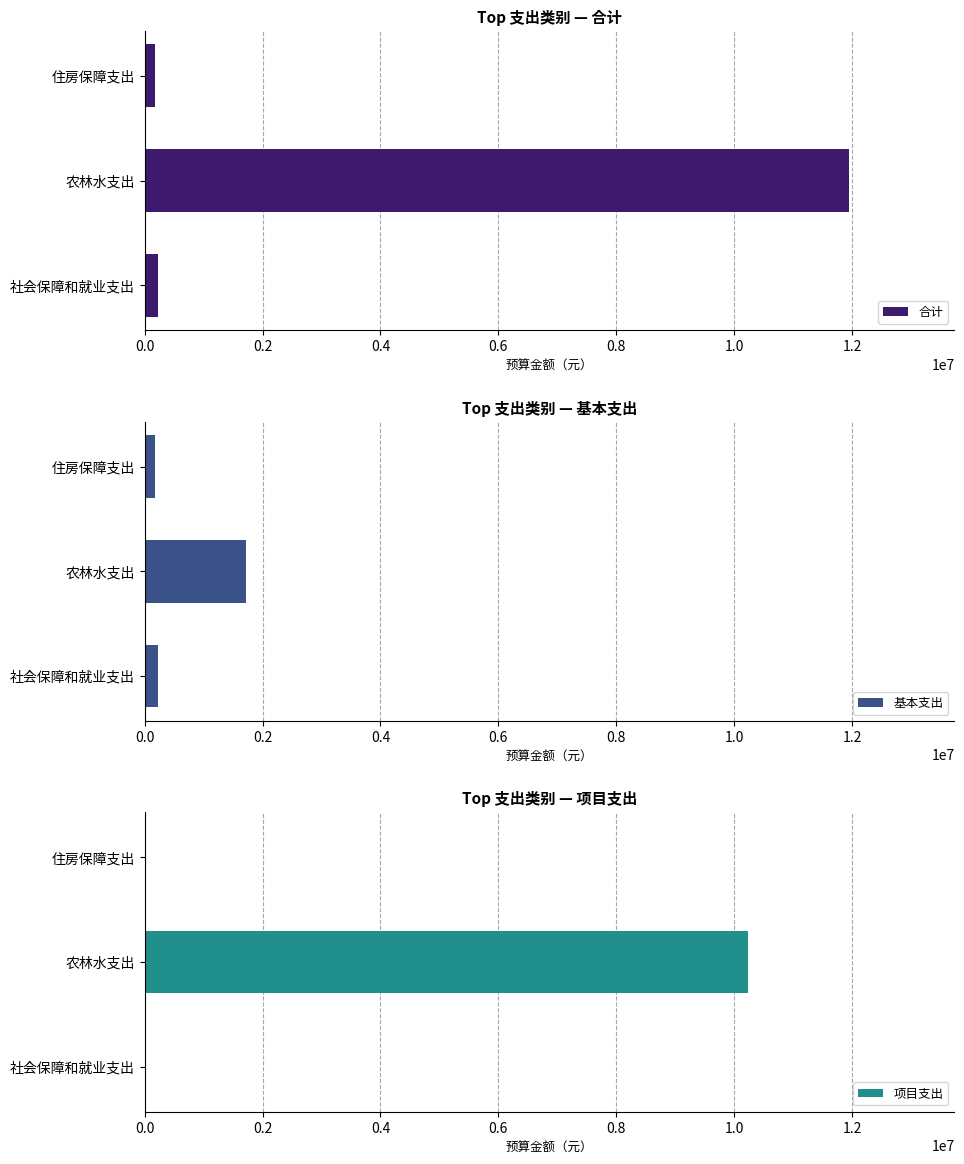

At which label is 合计 closest to 6055926?

社会保障和就业支出